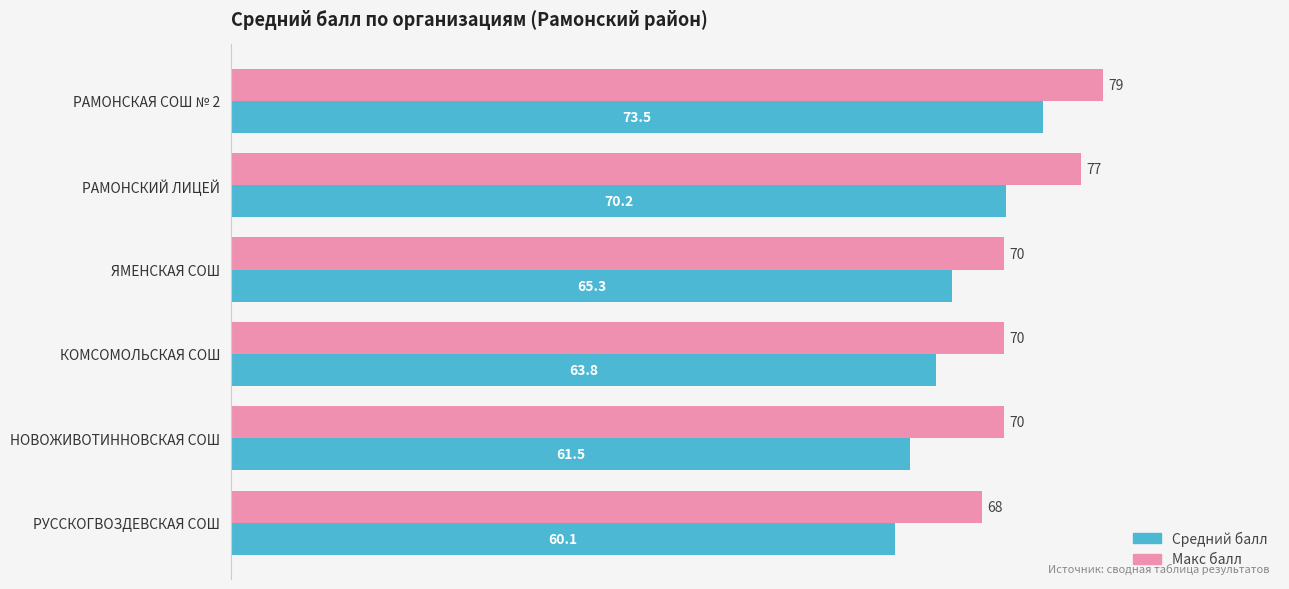

What is the difference between the maximum and minimum values in the Средний балл series?

13.4